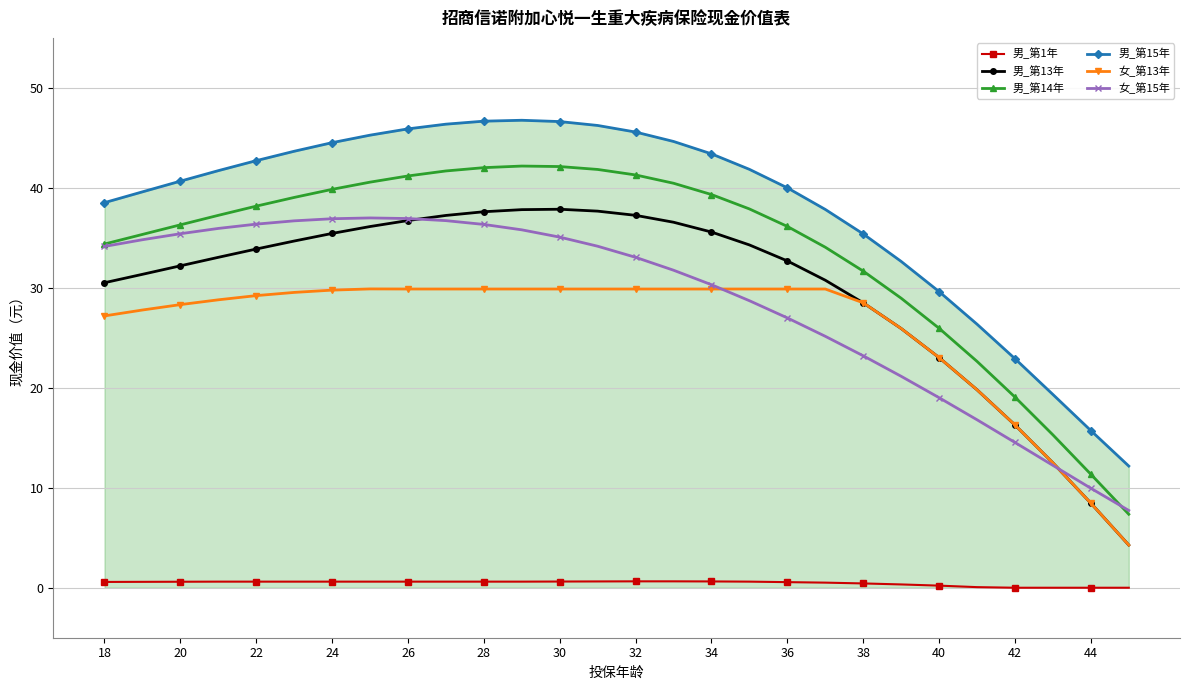

What is the maximum value shown in the chart?

46.8